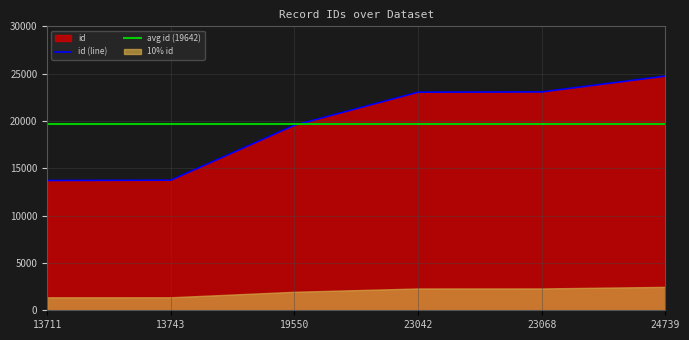

Is it true that id (line) equals 23042 at 23042?

True